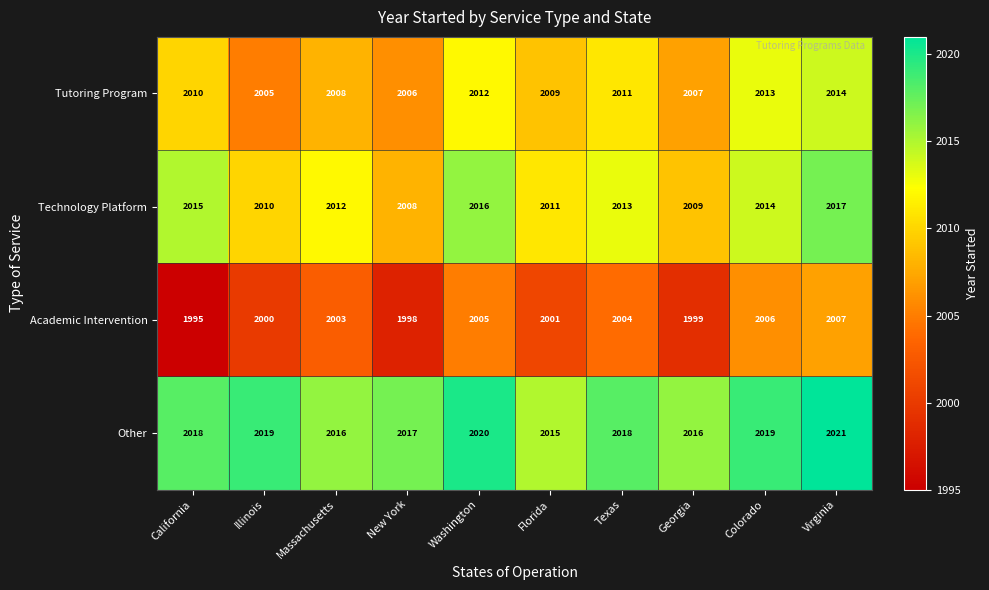

Is it true that Technology Platform equals 3514 at Massachusetts?

False